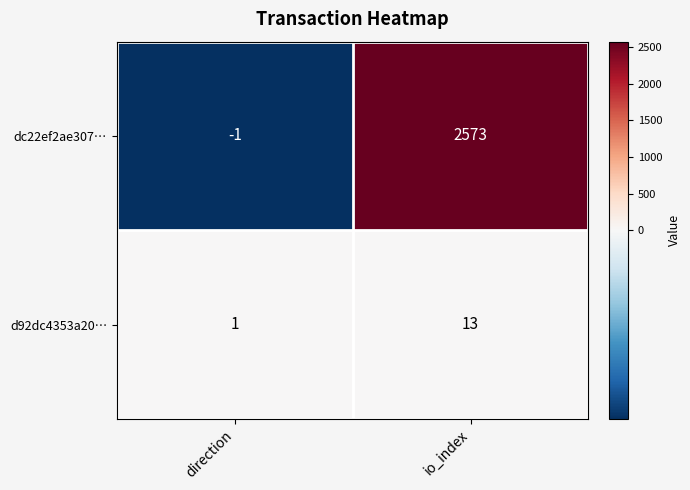

Count the number of data series in this chart.

2